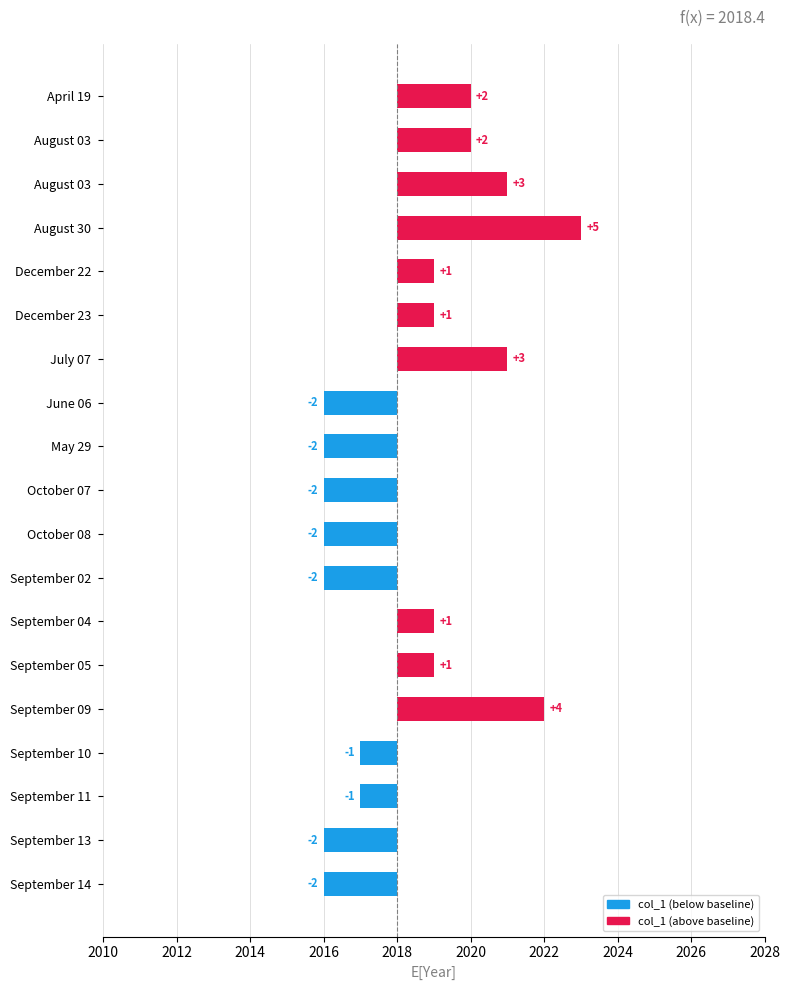

Which has a higher value, September 14 or September 04?

September 04